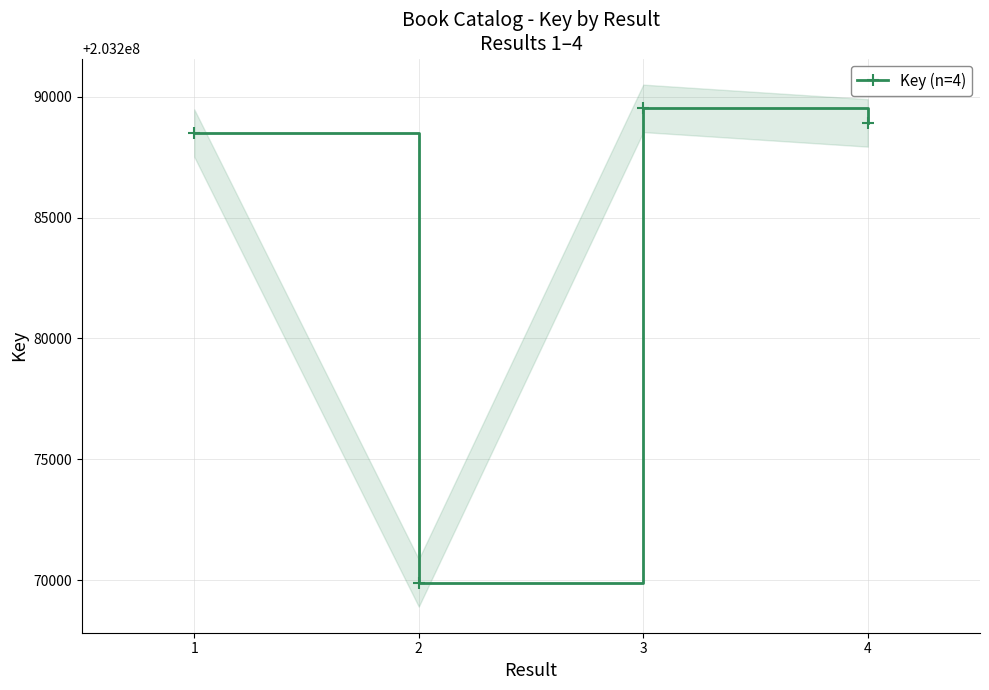

Reading right to left, what are all the values shown in this chart?

203288914	203289516	203269885	203288492